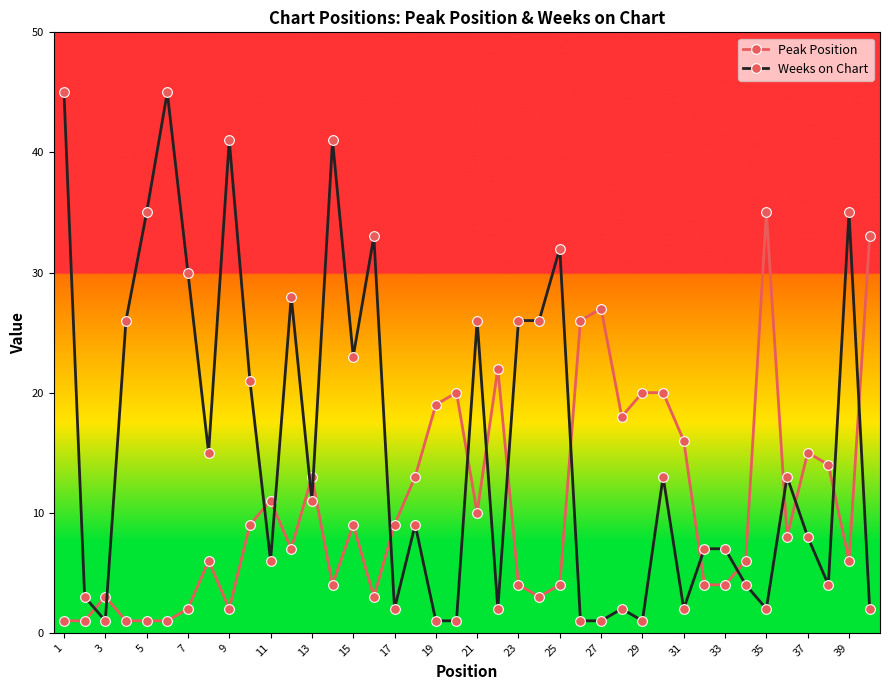

Does the chart display data point markers on the line(s)?

Yes